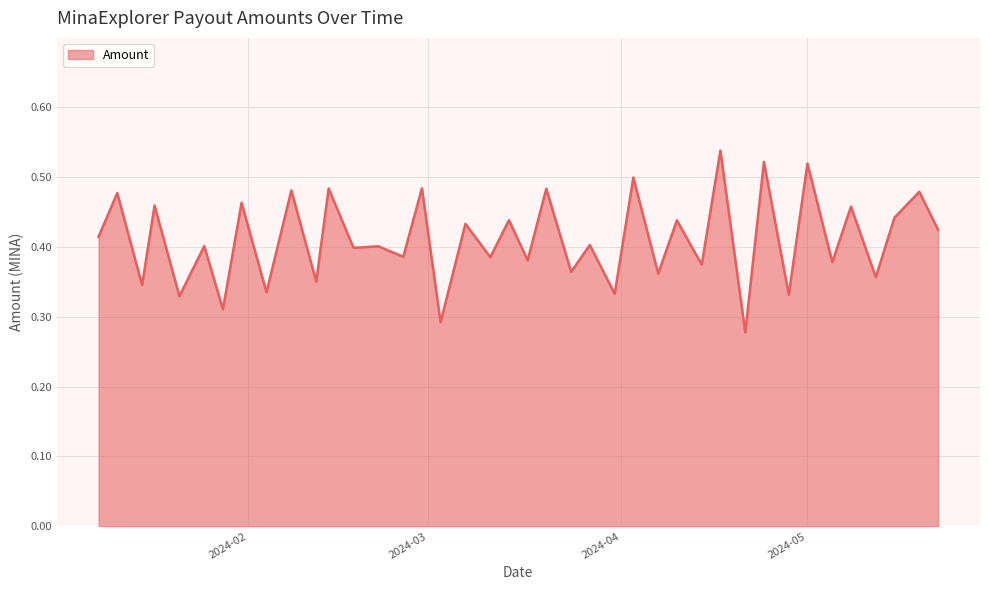

How many points are lower than both their immediate neighbors (excluding endpoints)?

18